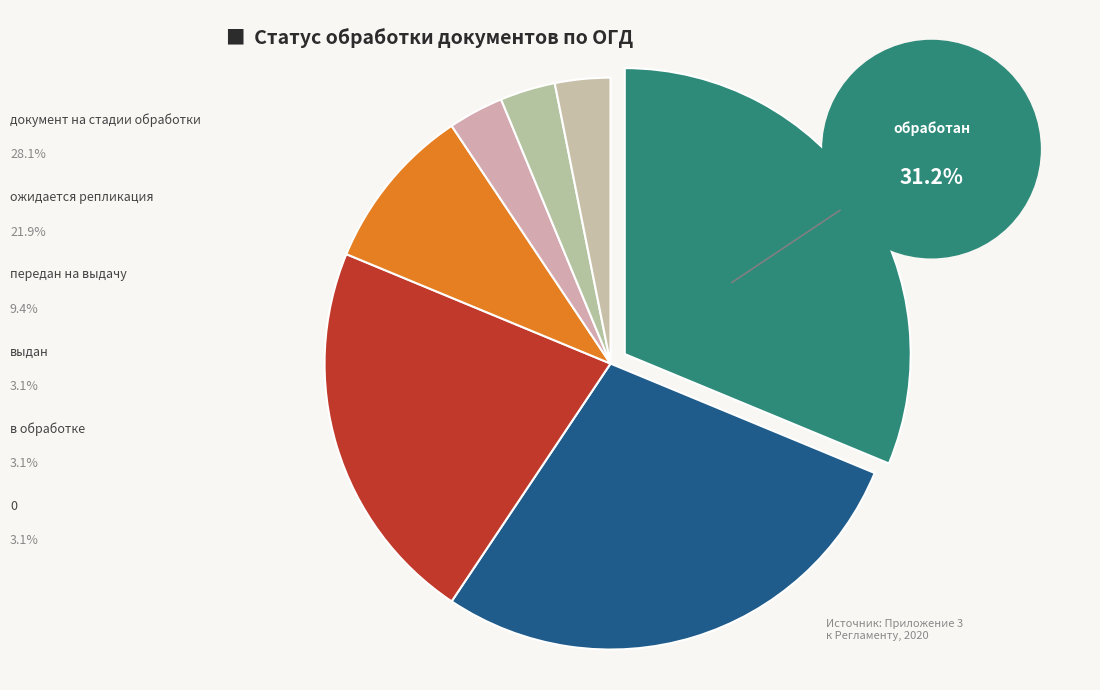

What is the smallest slice in the pie chart?

выдан